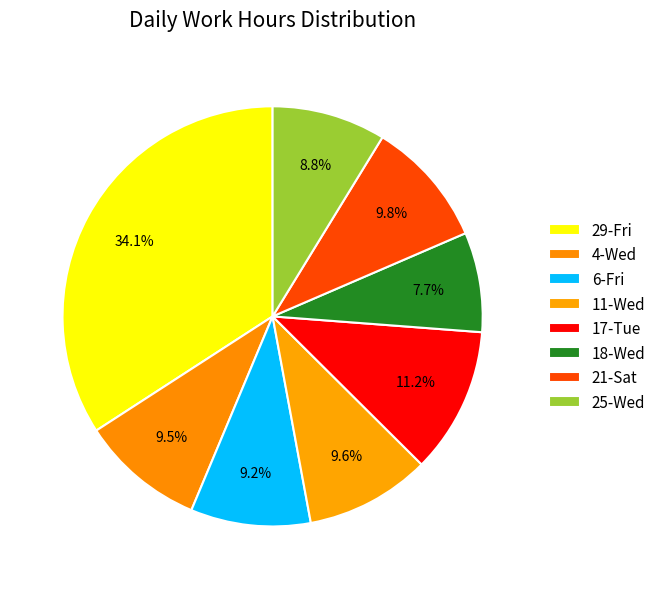

Is it true that 18-Wed is 8% of the pie?

True